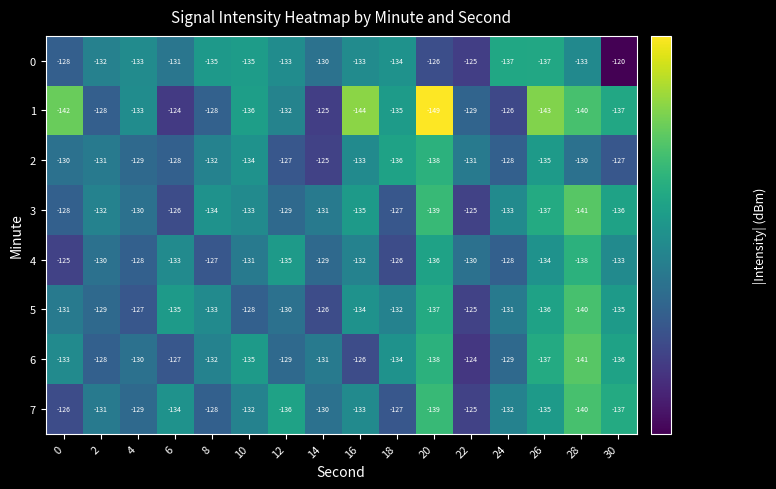

Read the 4 value at 26, to the nearest 10.

-130